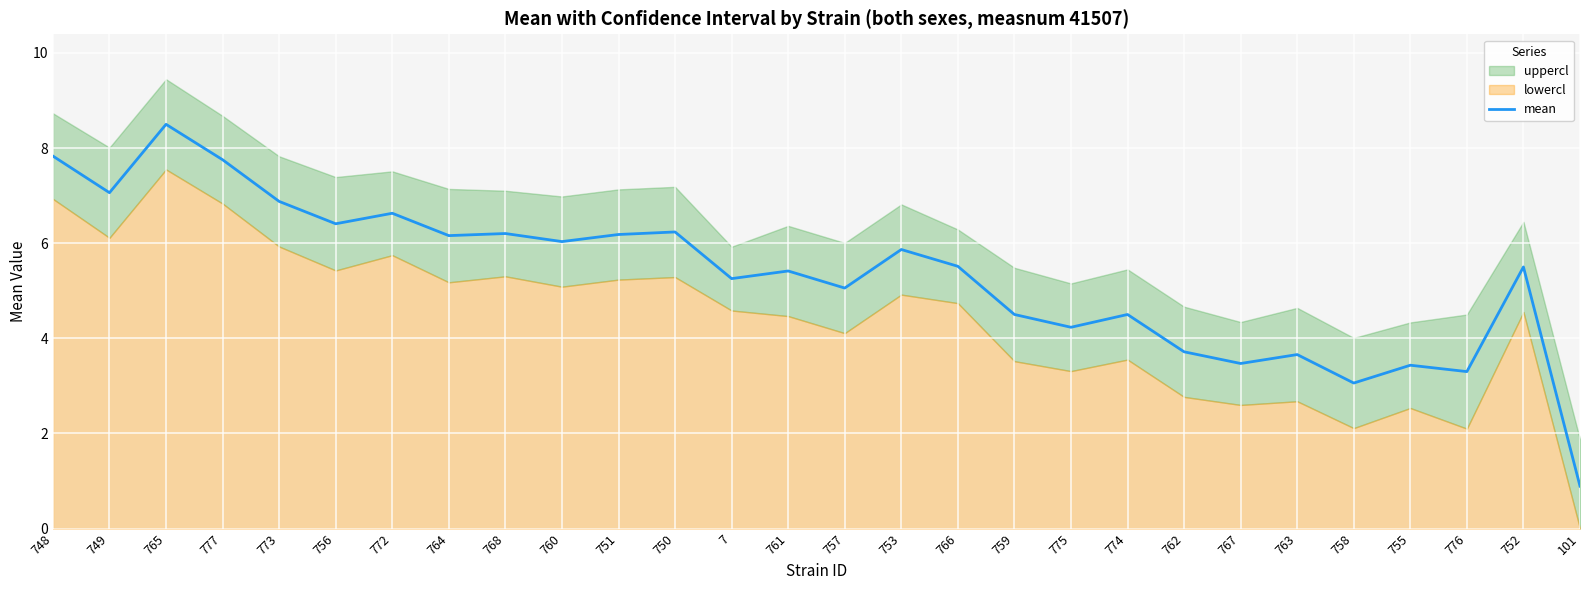

Which category has the lowest value across all series?

101